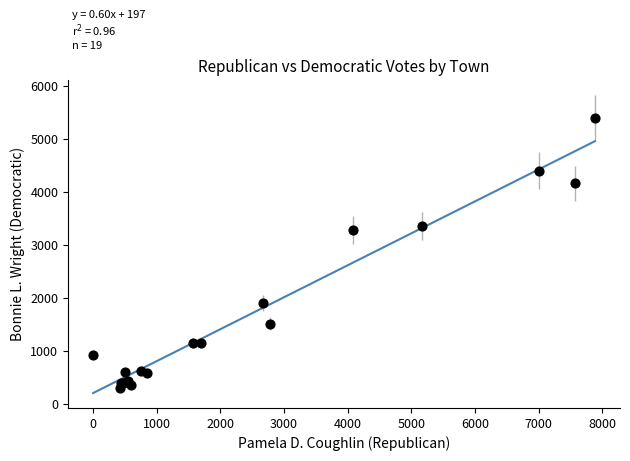

What Y value in the scatter plot is closest to 2853?

3286